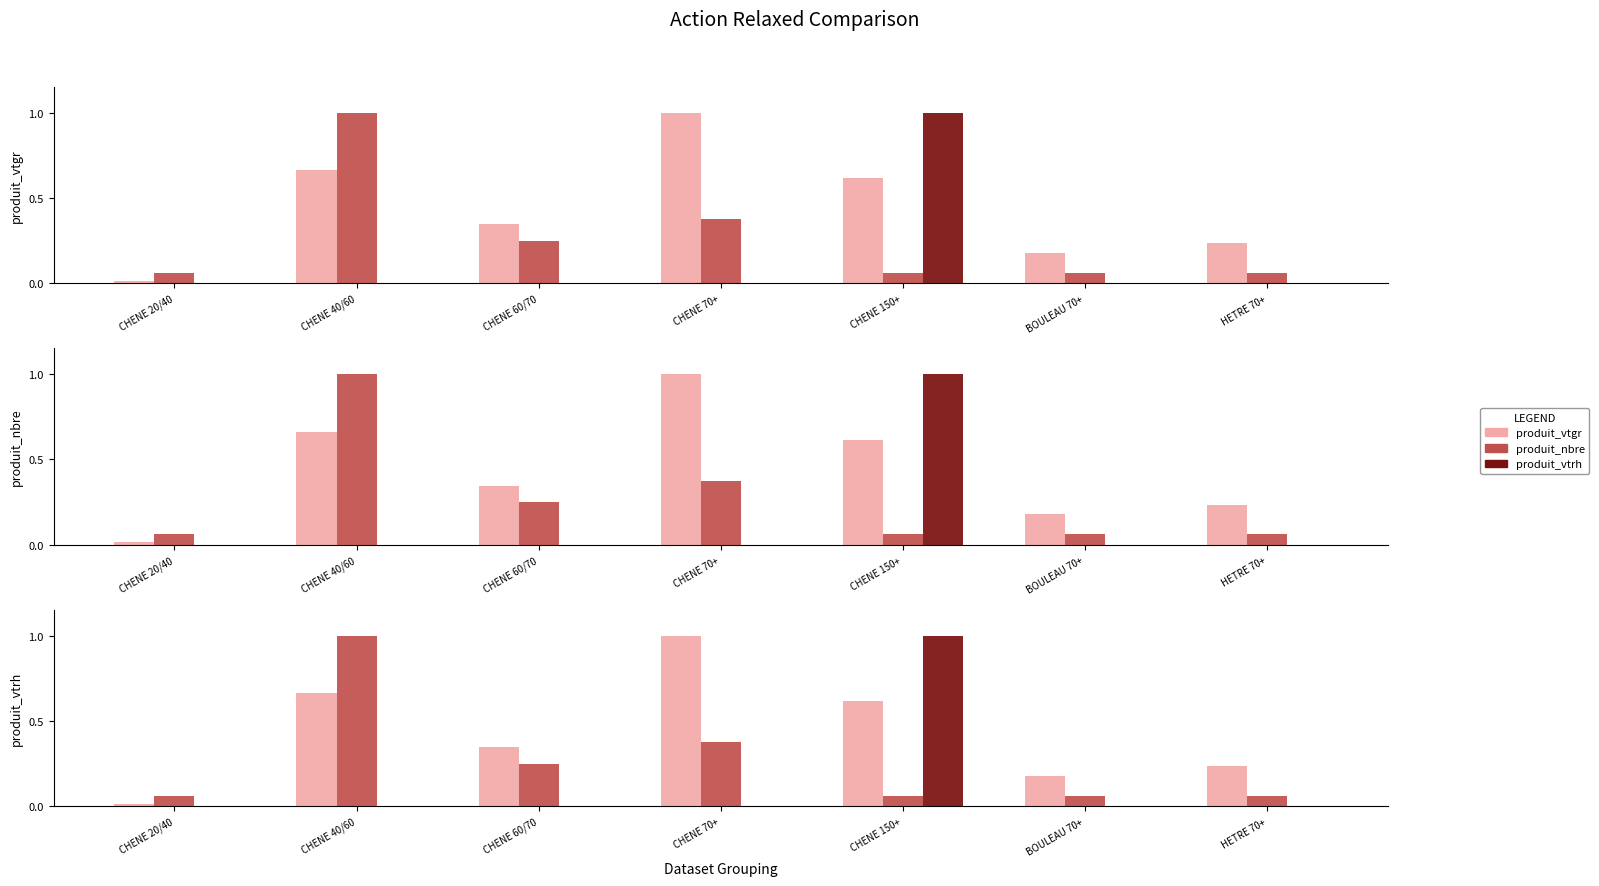

What is the sum of all produit_vtrh values?

1.0